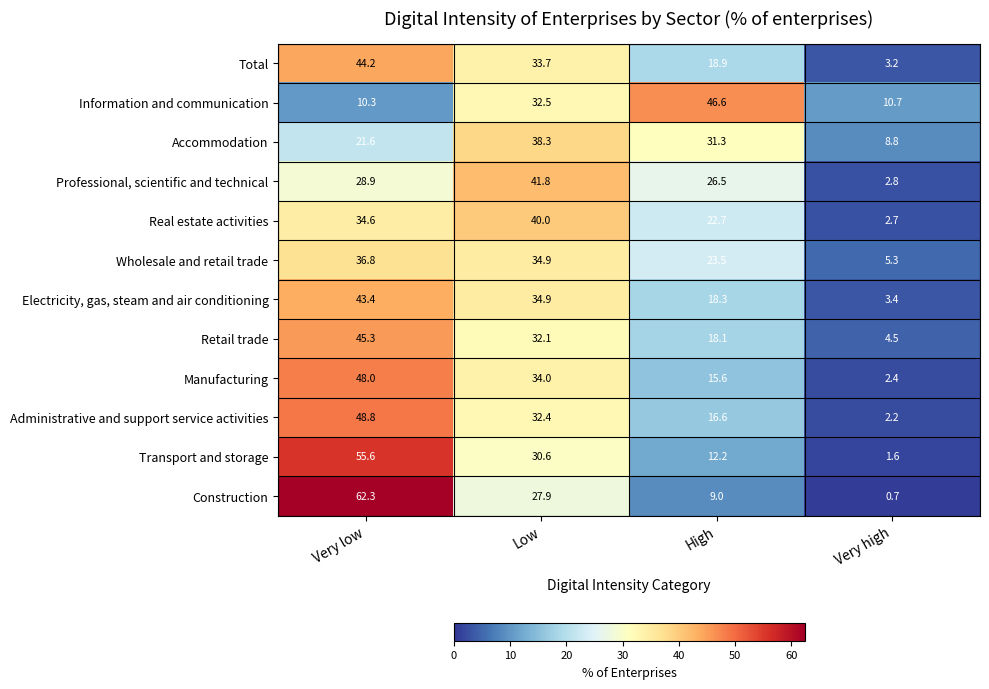

At which category is the sum across all series the highest?

Very low